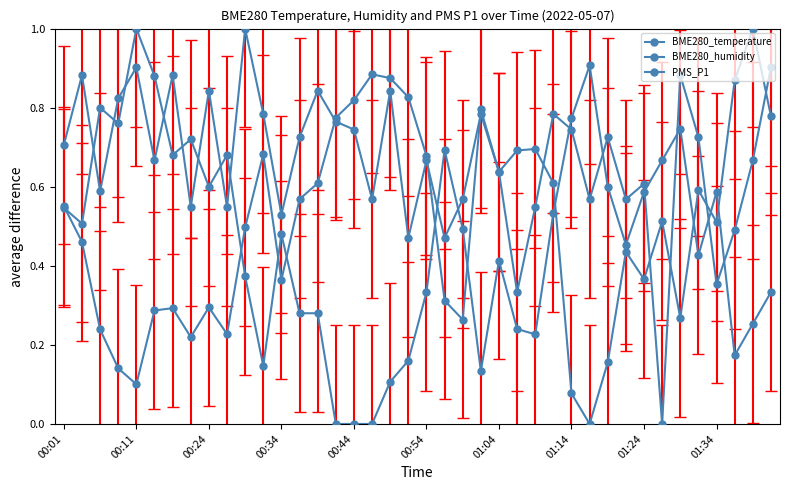

Does the chart have visible grid lines?

No